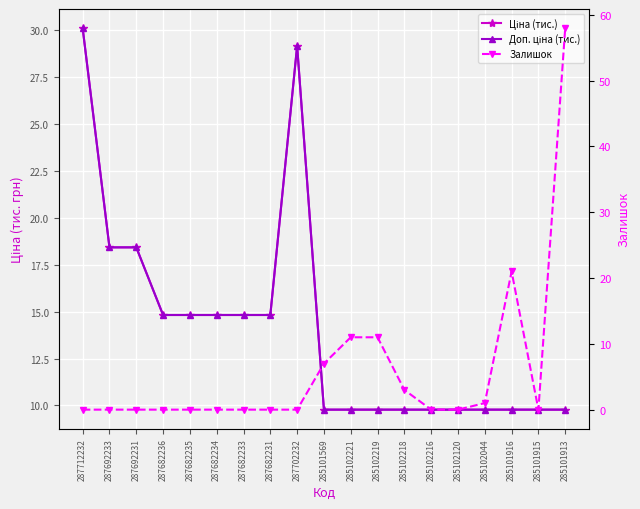

How many intersections are there between Залишок and Доп. ціна (тис.)?

5